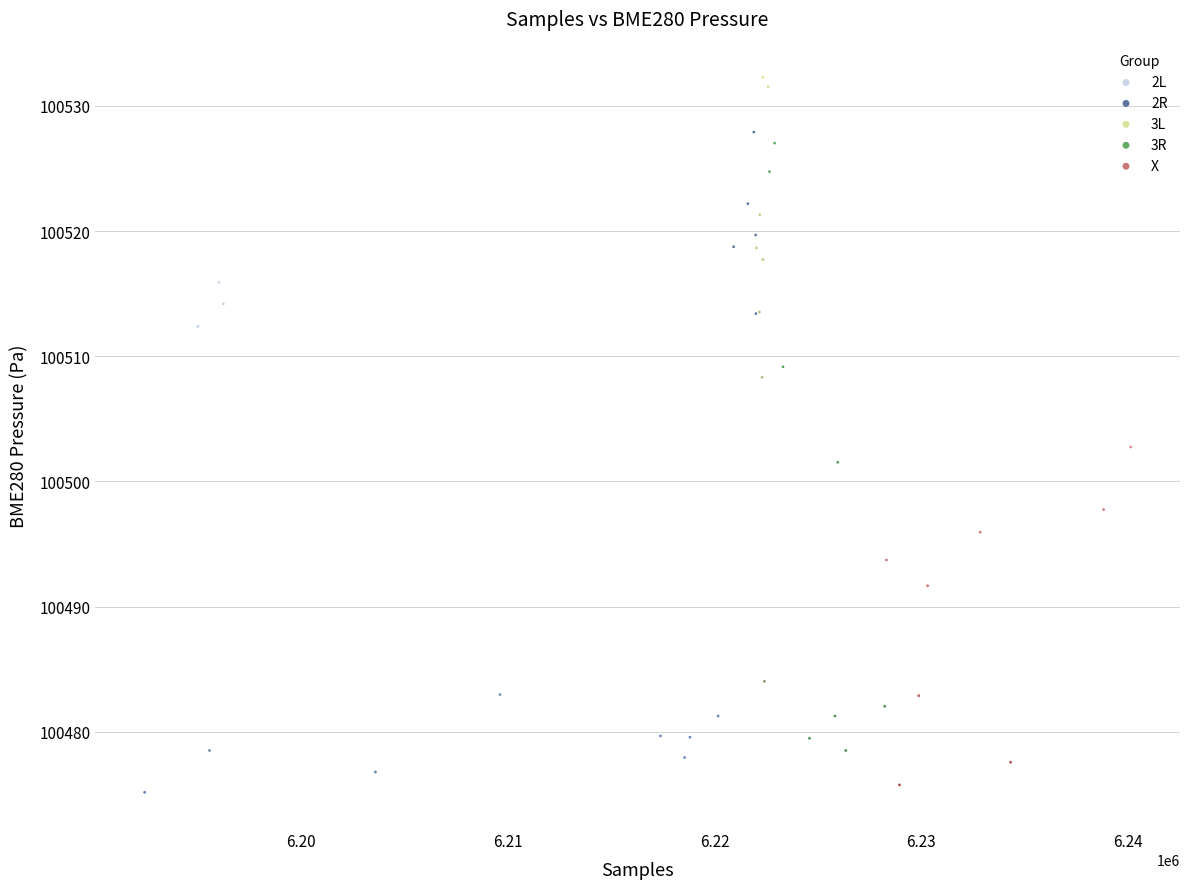

Which series reaches the maximum Y coordinate?

3L